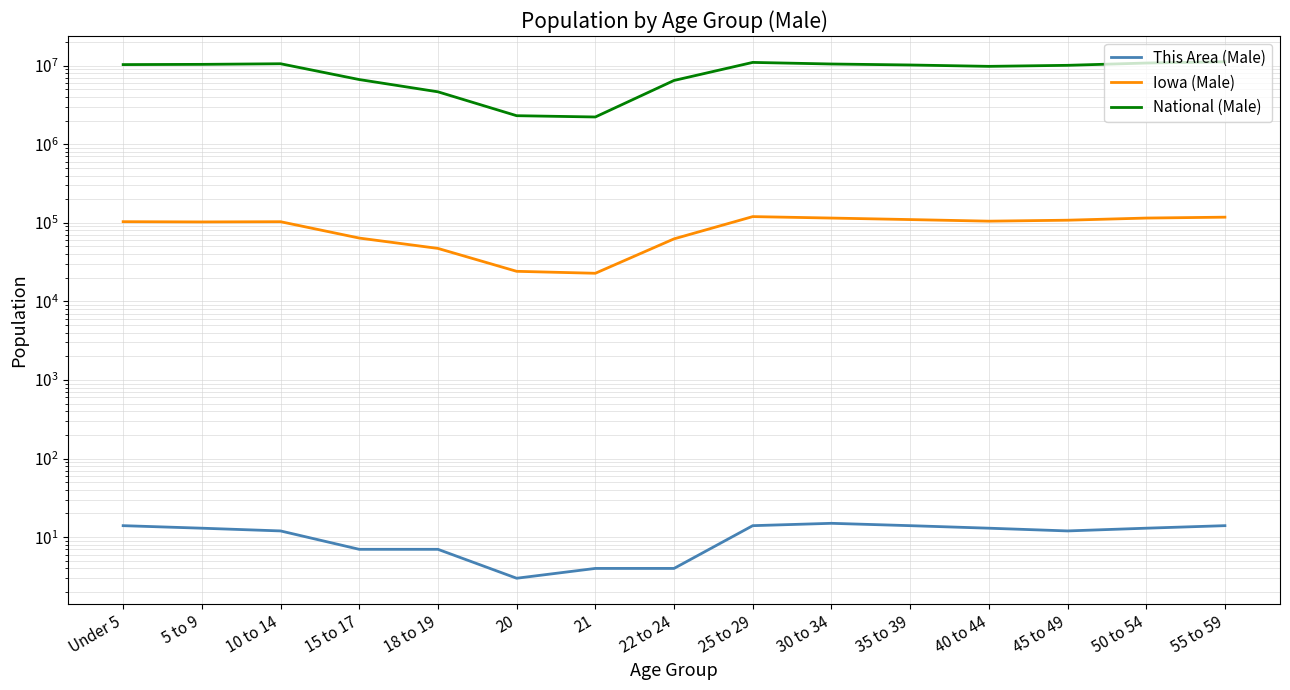

Which series has the largest total across all categories?

National (Male)